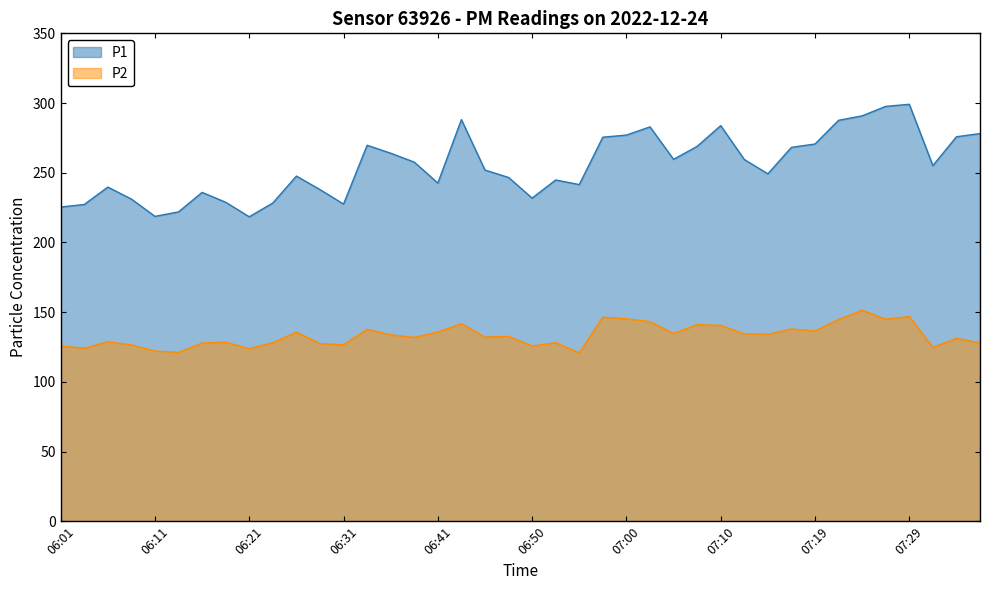

What is the maximum value shown in the chart?

299.1